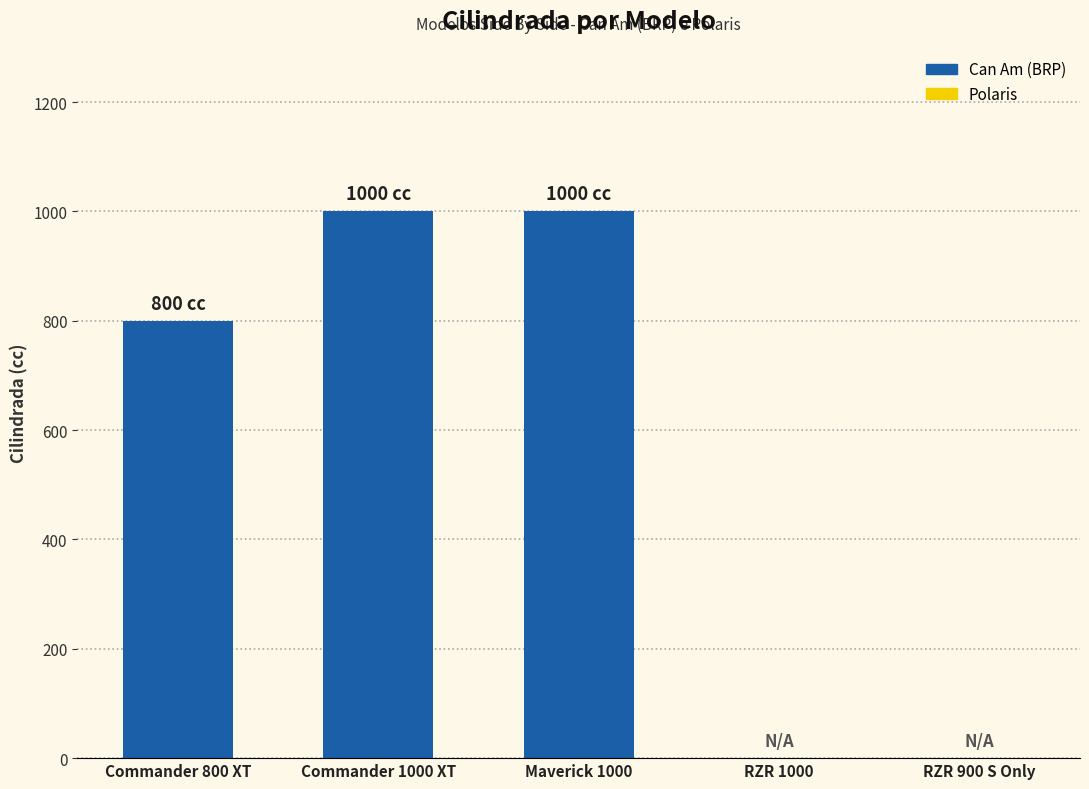

Reading left to right, extract all data points from this chart.

800	1000	1000	0	0